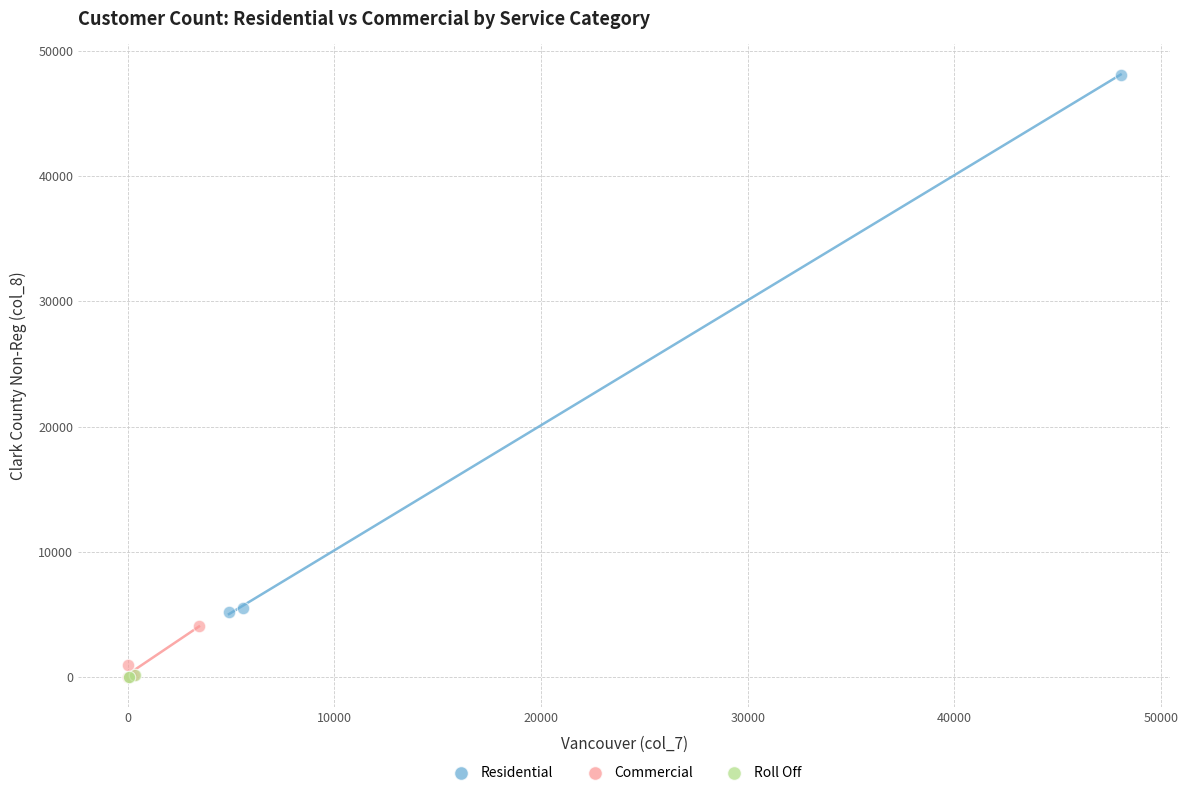

Which series contains the highest Y value?

Residential